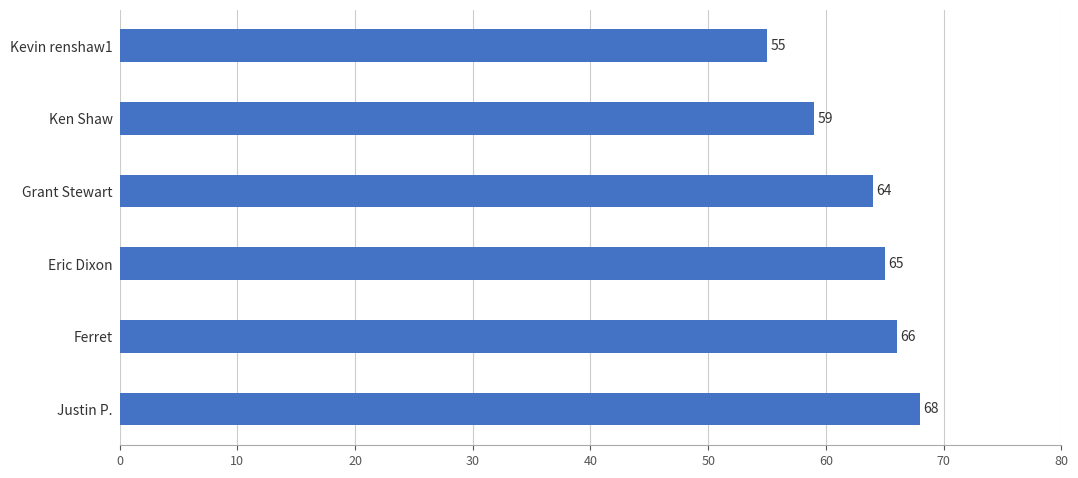

What is the ratio of the value at Ken Shaw to the value at Grant Stewart?

0.9